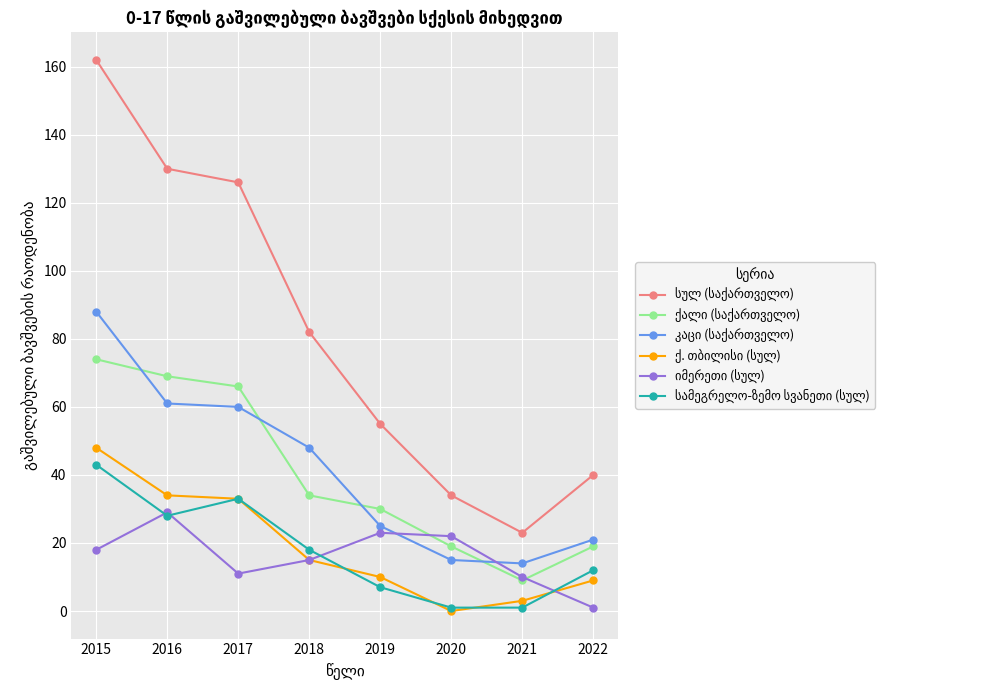

What is the total value across all series at 2022?

102